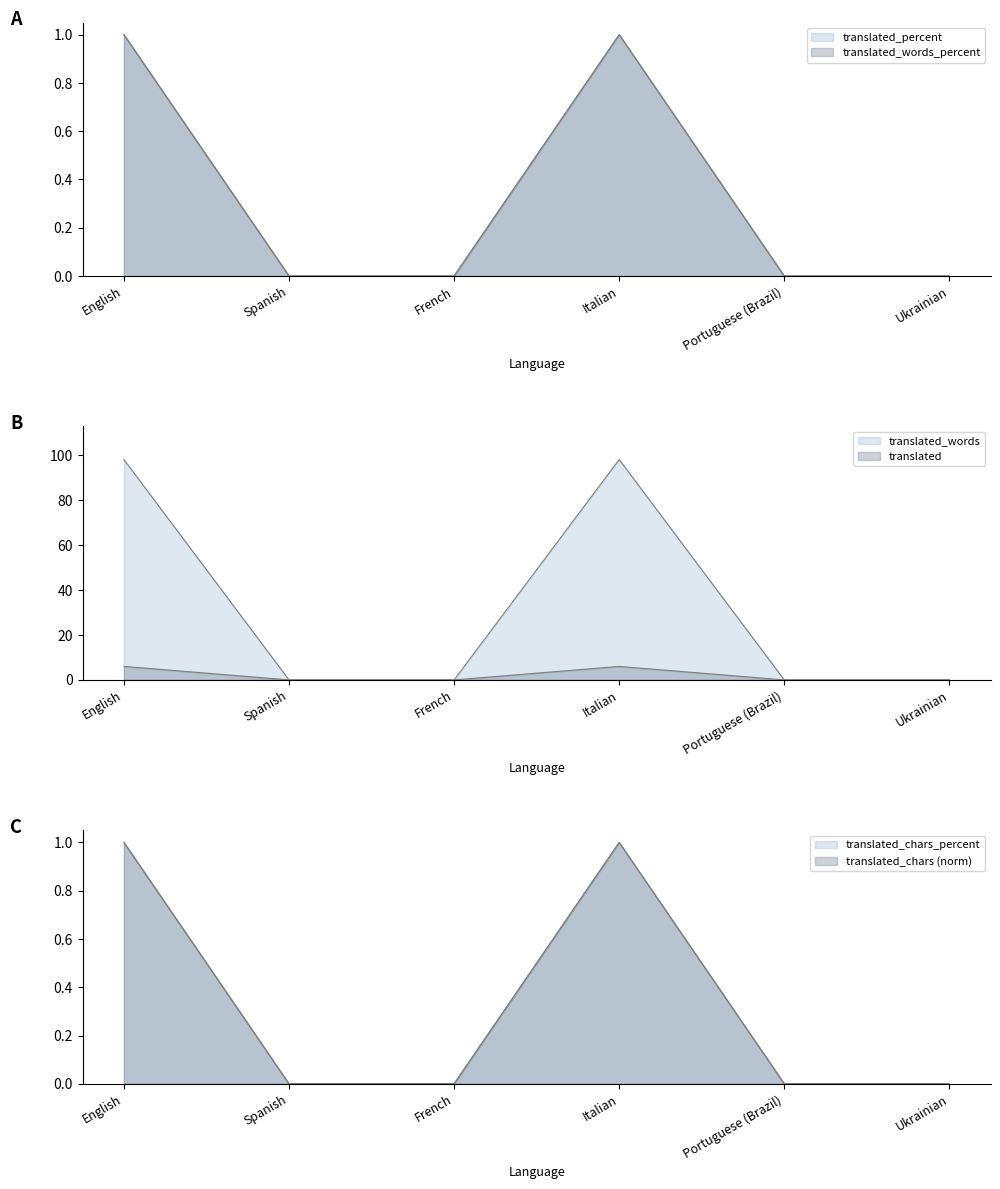

True or false: translated_chars and translated cross at least once.

False